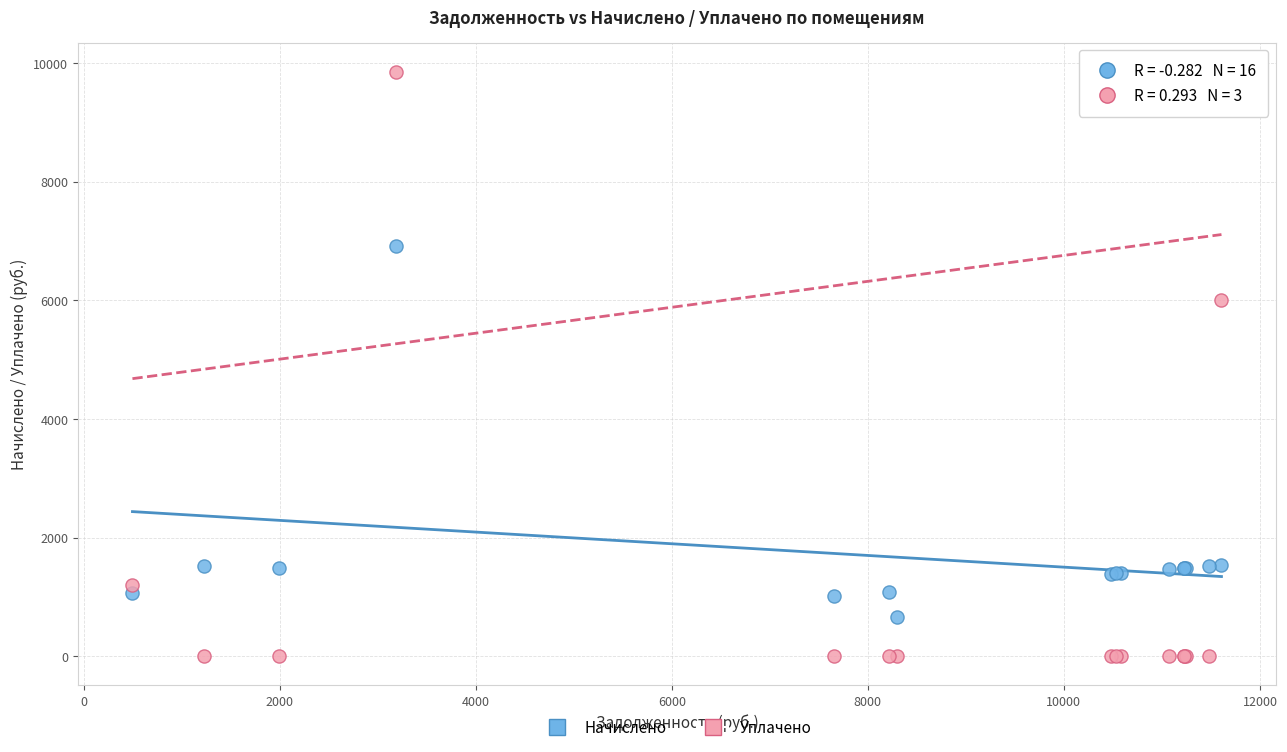

Which series has the largest Y range (max minus min)?

Уплачено